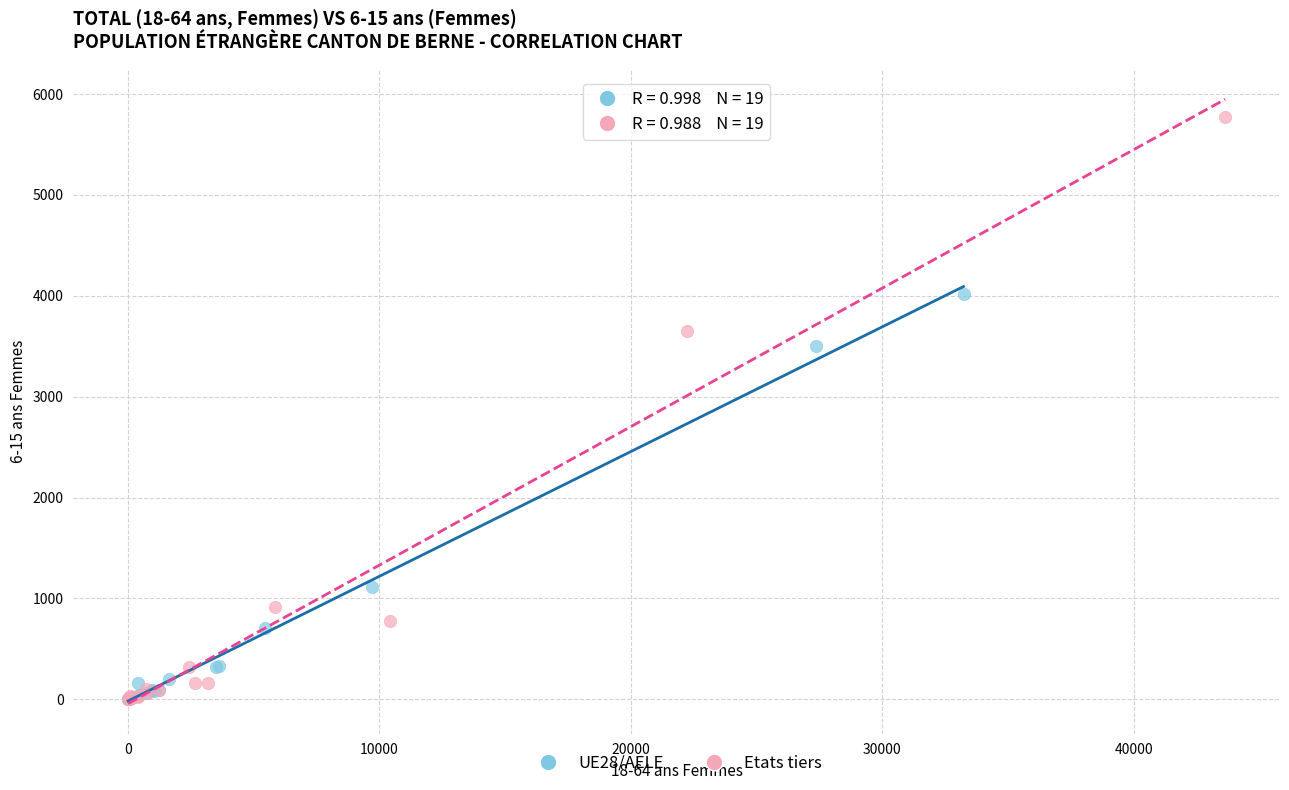

Which series reaches the maximum Y coordinate?

Etats tiers